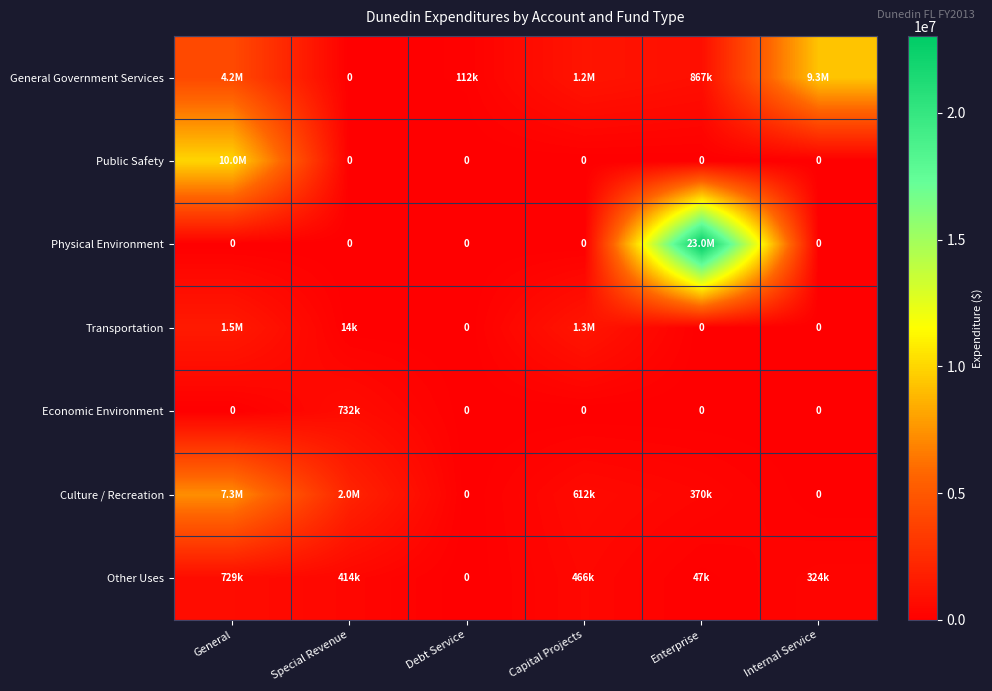

What is the total value across all series at Enterprise?

24326334